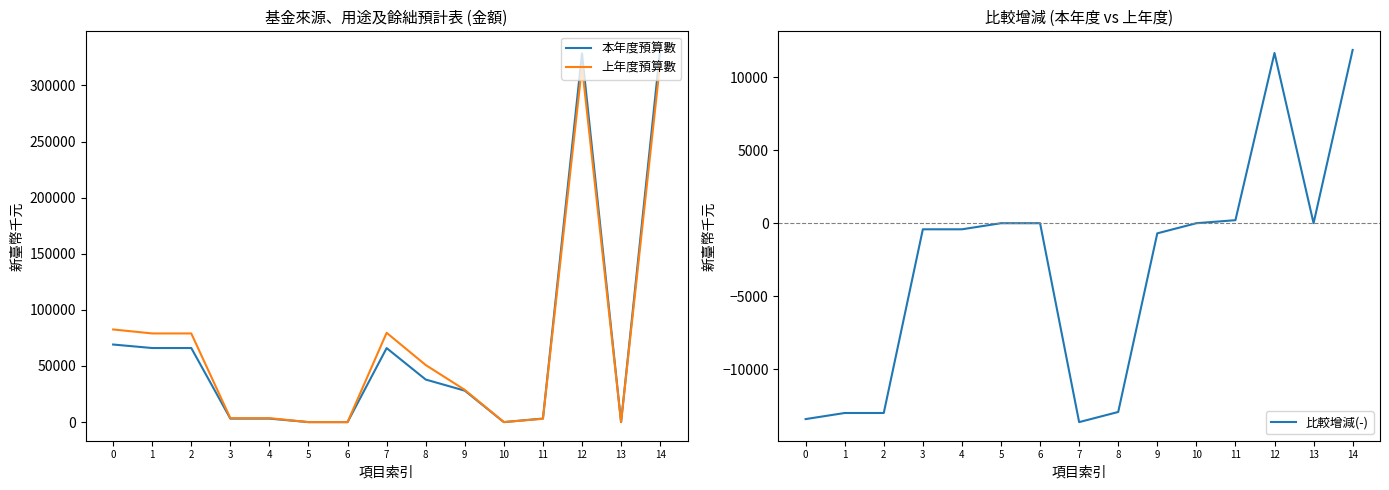

Which label corresponds to the largest value in the chart?

14